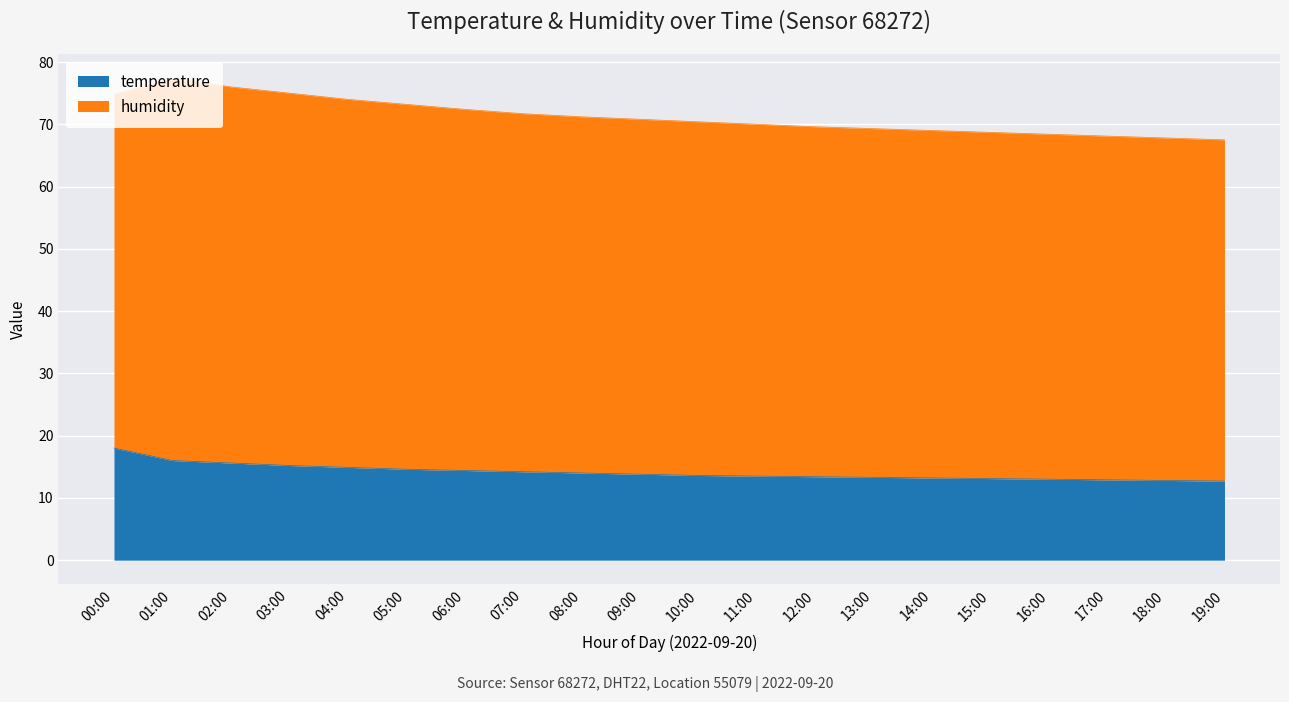

What value does the data have at 10:00?

13.6